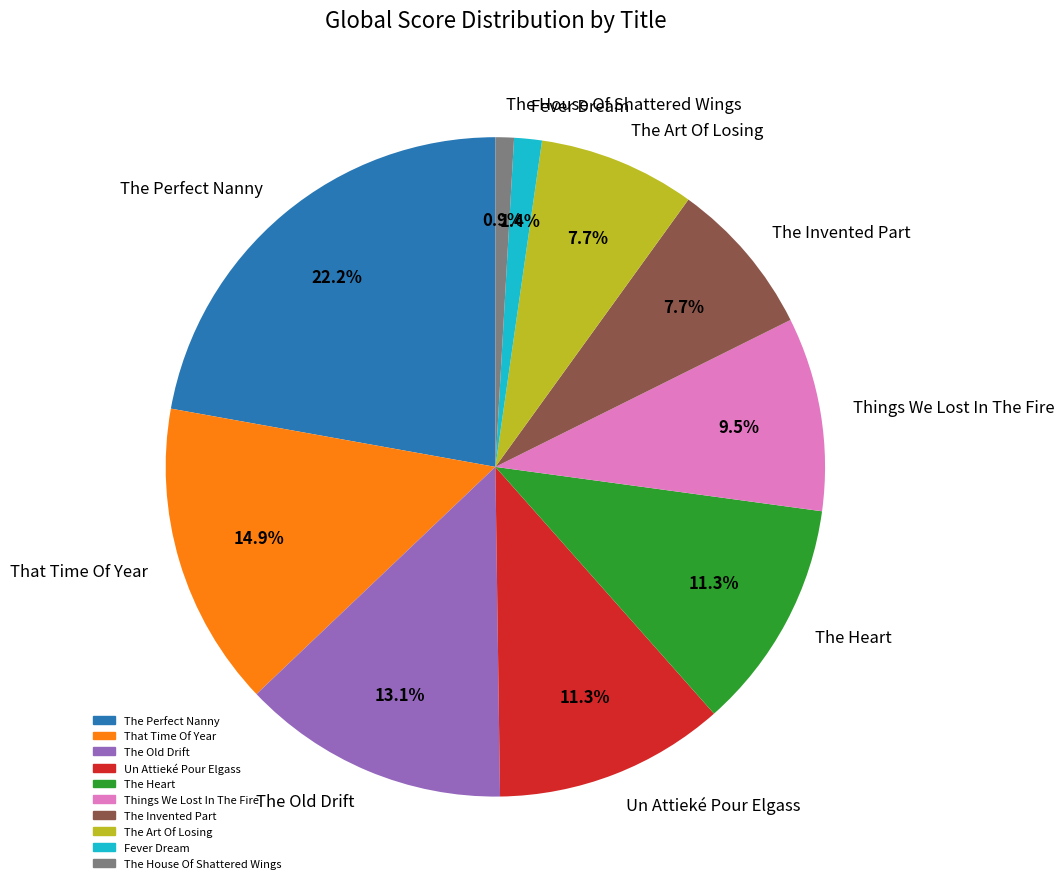

True or false: The House Of Shattered Wings accounts for 11% of the total.

False